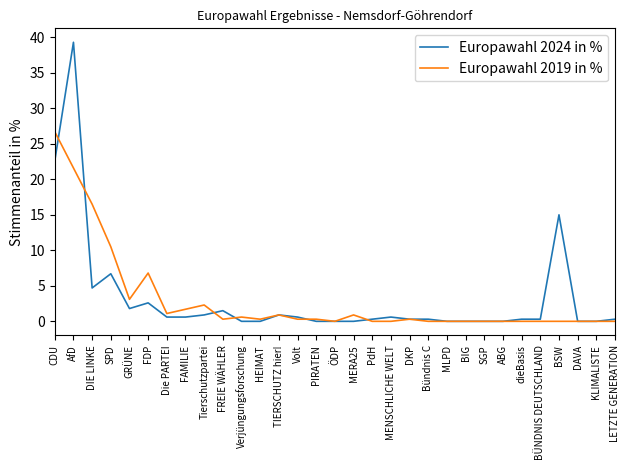

Reading left to right, what are all the values shown in this chart?

Europawahl 2024 in %: CDU=22.6	AfD=39.3	DIE LINKE=4.7	SPD=6.7	GRÜNE=1.8	FDP=2.6	Die PARTEI=0.6	FAMILIE=0.6	Tierschutzpartei=0.9	FREIE WÄHLER=1.5	Verjüngungsforschung=0.0	HEIMAT=0.0	TIERSCHUTZ hier!=0.9	Volt=0.6	PIRATEN=0.0	ÖDP=0.0	MERA25=0.0	PdH=0.3	MENSCHLICHE WELT=0.6	DKP=0.3	Bündnis C=0.3	MLPD=0.0	BIG=0.0	SGP=0.0	ABG=0.0	dieBasis=0.3	BÜNDNIS DEUTSCHLAND=0.3	BSW=15.0	DAVA=0.0	KLIMALISTE=0.0	LETZTE GENERATION=0.3
Europawahl 2019 in %: CDU=26.7	AfD=21.6	DIE LINKE=16.5	SPD=10.5	GRÜNE=3.1	FDP=6.8	Die PARTEI=1.1	FAMILIE=1.7	Tierschutzpartei=2.3	FREIE WÄHLER=0.3	Verjüngungsforschung=0.6	HEIMAT=0.3	TIERSCHUTZ hier!=0.9	Volt=0.3	PIRATEN=0.3	ÖDP=0.0	MERA25=0.9	PdH=0.0	MENSCHLICHE WELT=0.0	DKP=0.3	Bündnis C=0.0	MLPD=0.0	BIG=0.0	SGP=0.0	ABG=0.0	dieBasis=0.0	BÜNDNIS DEUTSCHLAND=0.0	BSW=0.0	DAVA=0.0	KLIMALISTE=0.0	LETZTE GENERATION=0.0